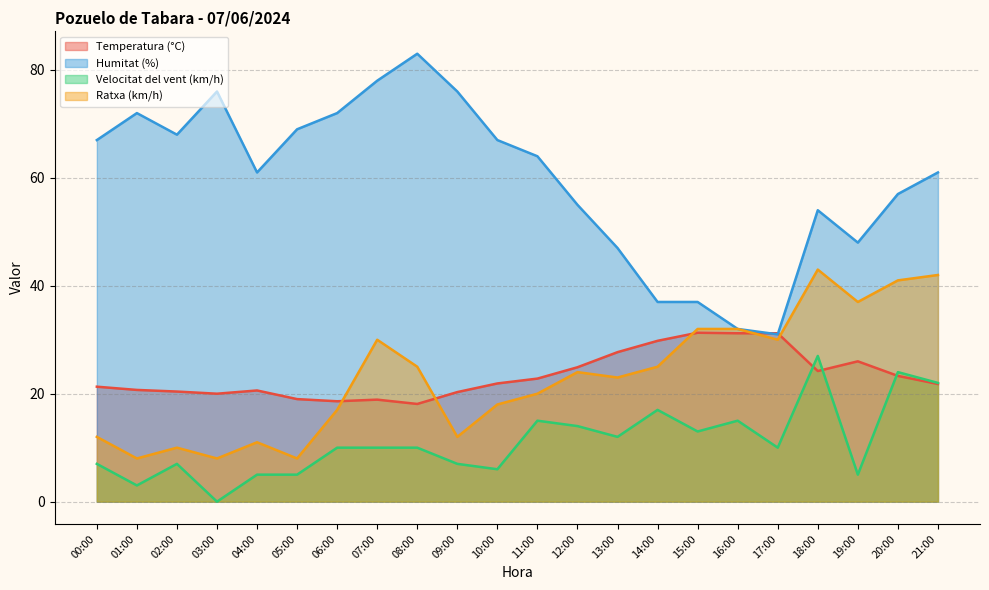

Count the number of categories in the chart.

22